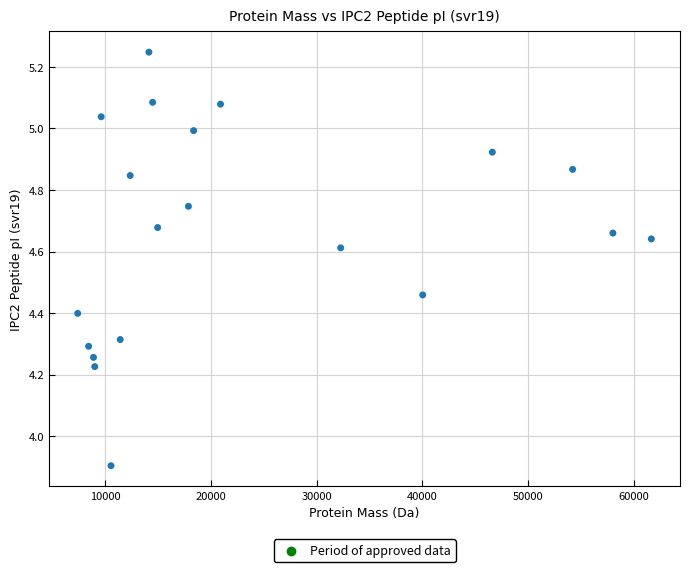

What Y value in the scatter plot is closest to 4?

3.9